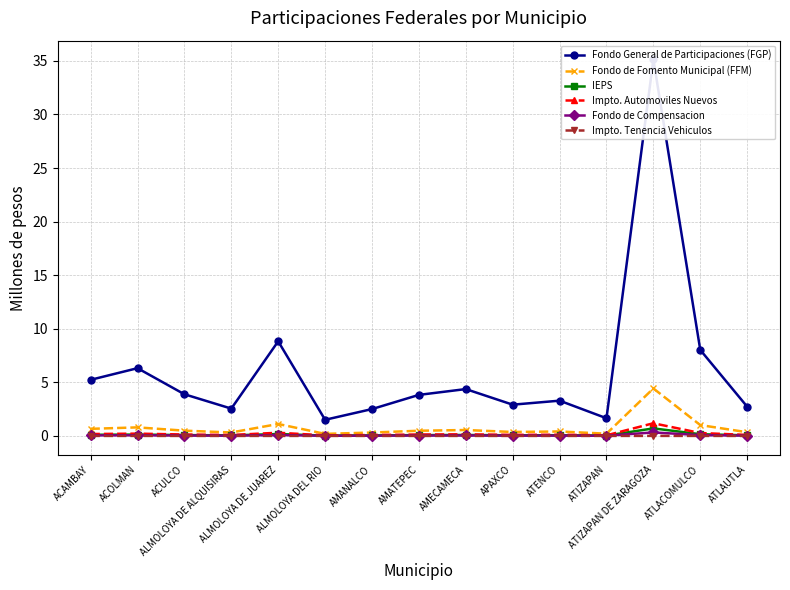

What is the label of the 1st point from the left?

ACAMBAY